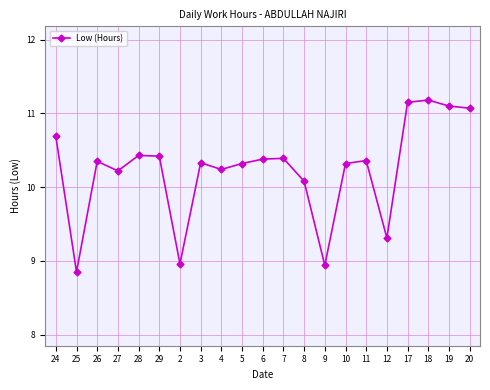

What is the sum of all values?

215.1